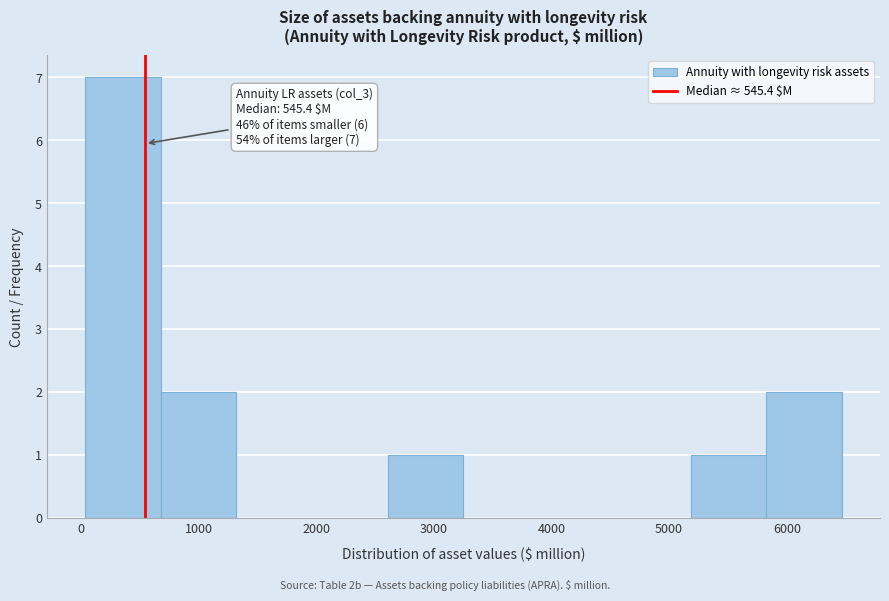

Over which range of the x-axis is the bar tallest?

0 to 700